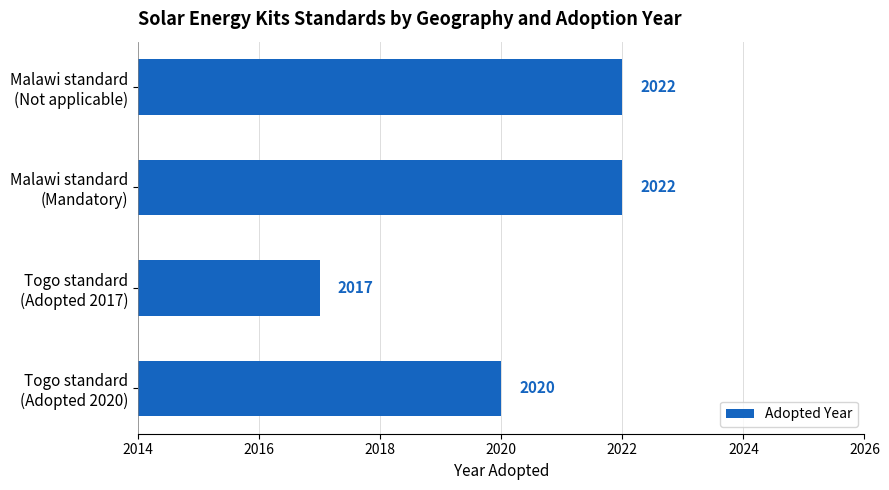

How many values are between 2020 and 2022?

3